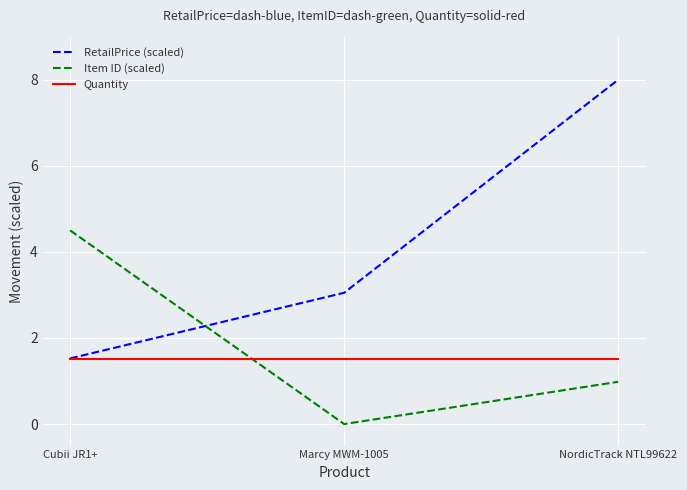

Which series has the largest total across all categories?

RetailPrice (scaled)